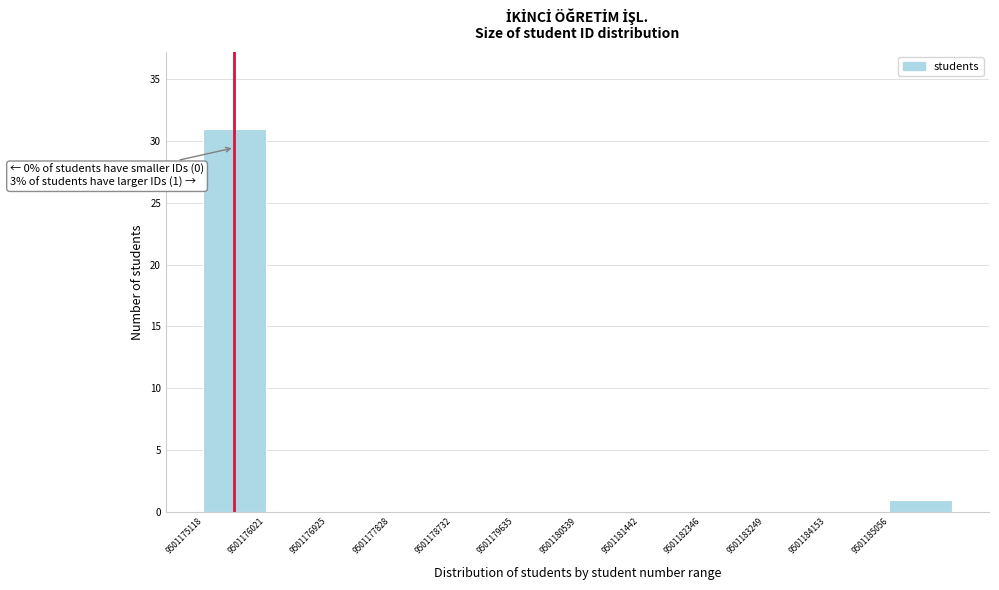

Which range on the x-axis has the tallest bar?

9501175100 to 9501176000